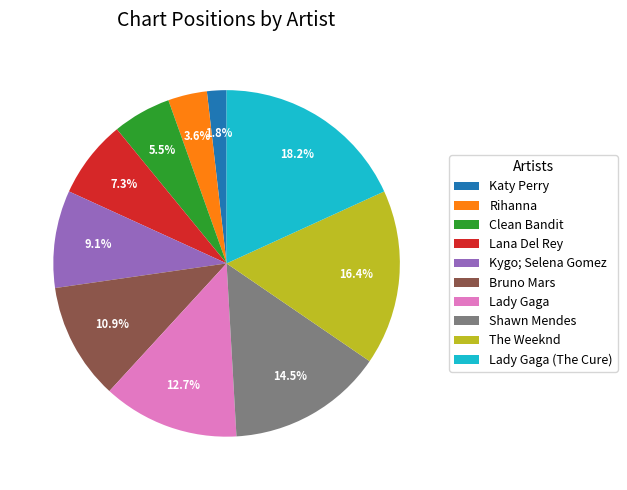

What is the ratio of the value at Shawn Mendes to the value at Rihanna?

4.0